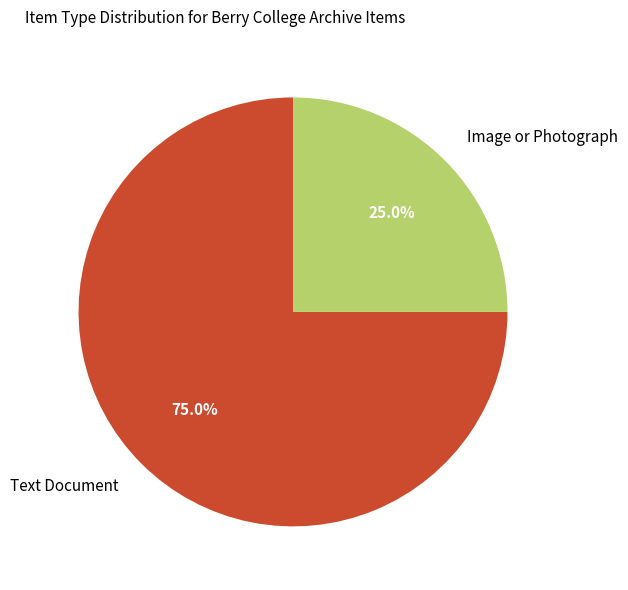

True or false: Image or Photograph accounts for 12% of the total.

False